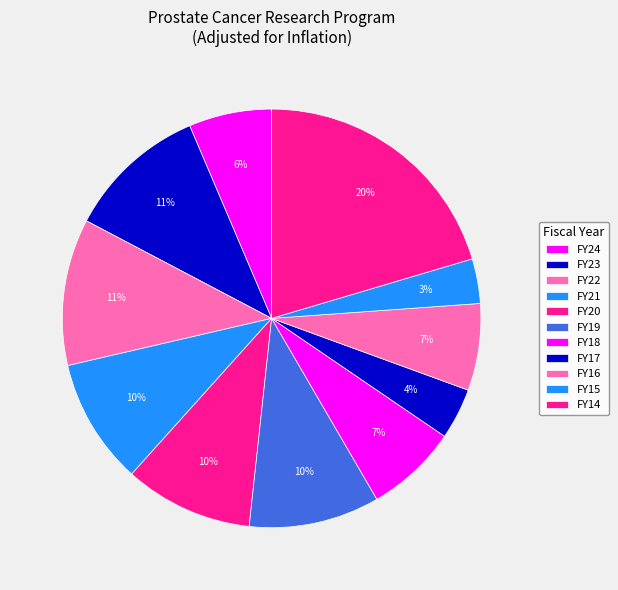

To the nearest percent, what is the average slice percentage?

9%